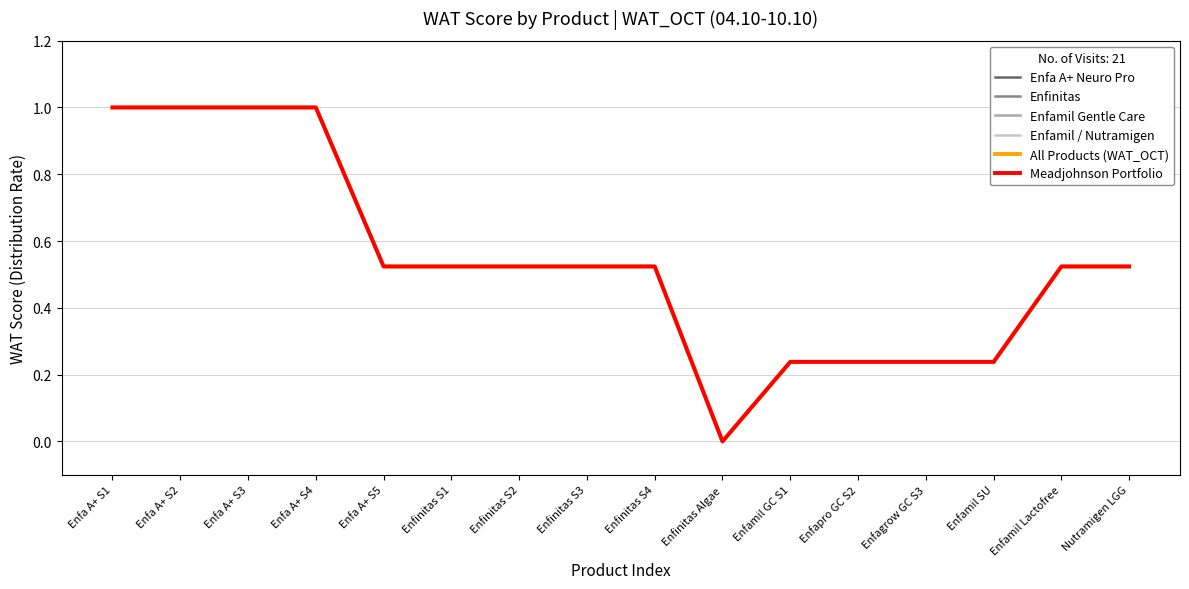

What is the label of the 6th point from the right?

Enfamil GC S1